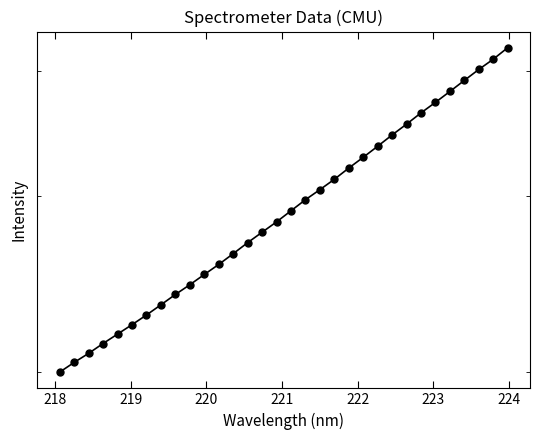

The chart shows a value of 674.7 at 16. True or false?

False